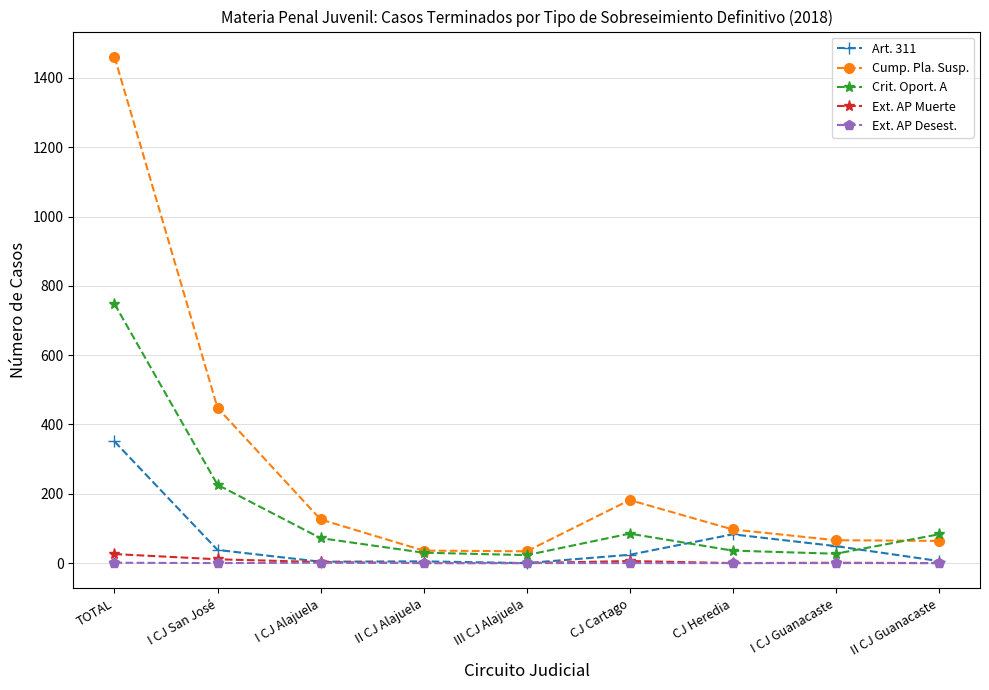

How many distinct data groups are displayed?

5